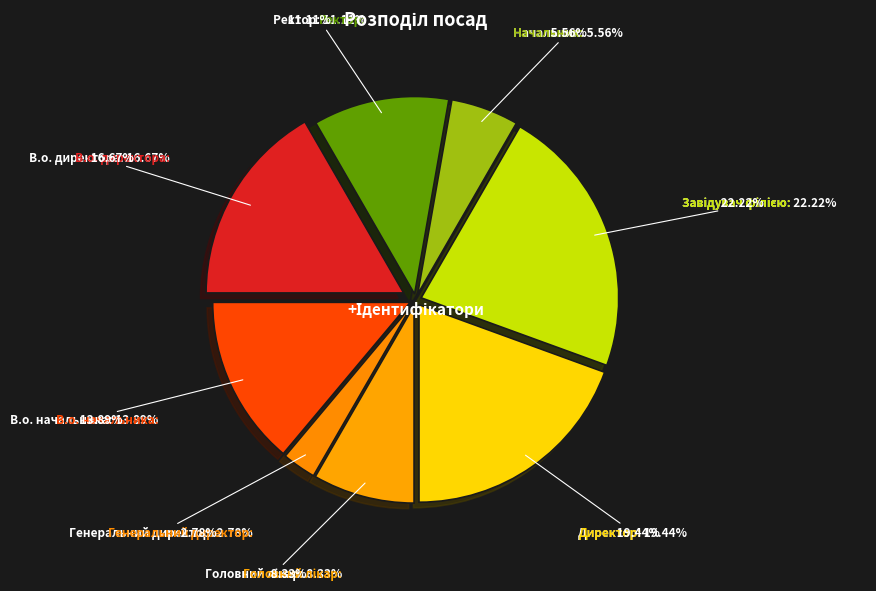

To the nearest percent, what is the average slice percentage?

12%